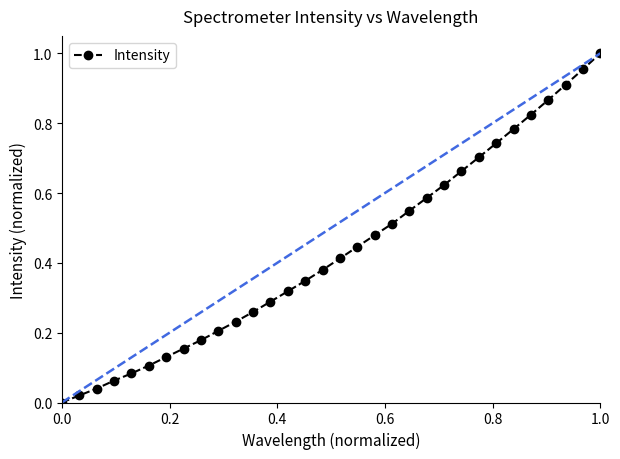

How many positive values are there?

31